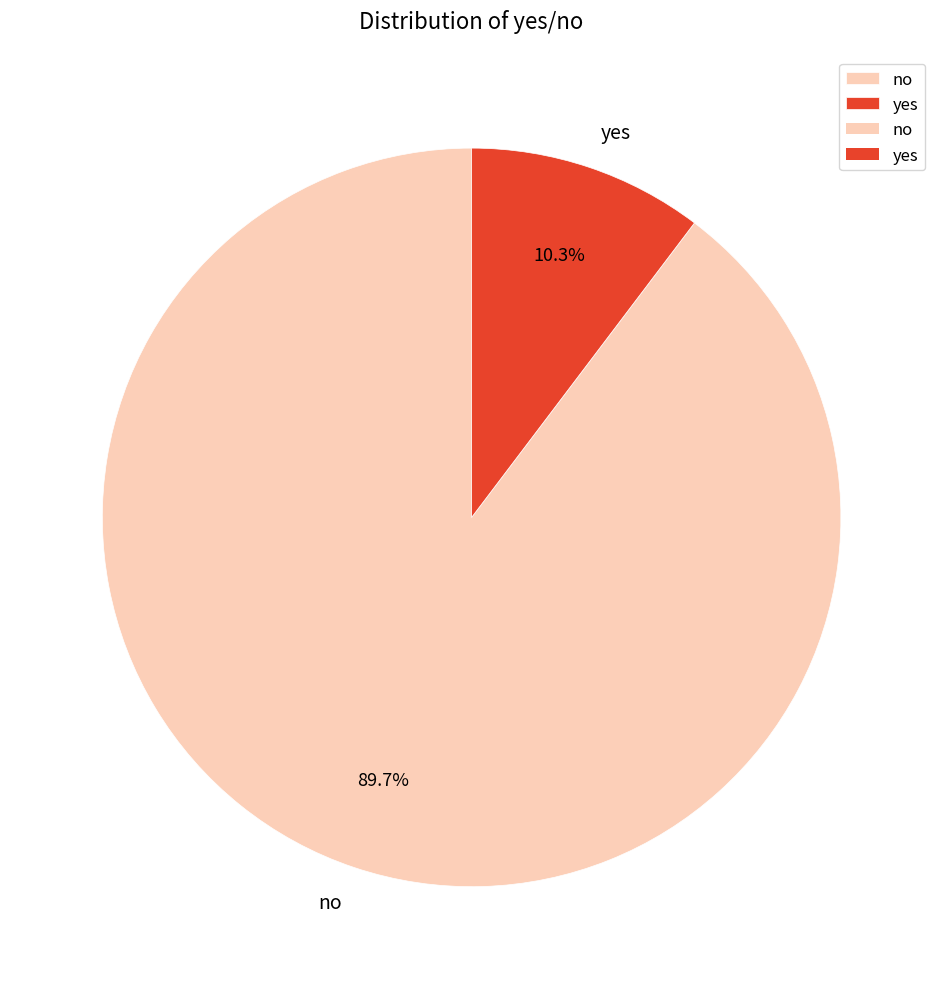

How many slices are in this pie chart?

2